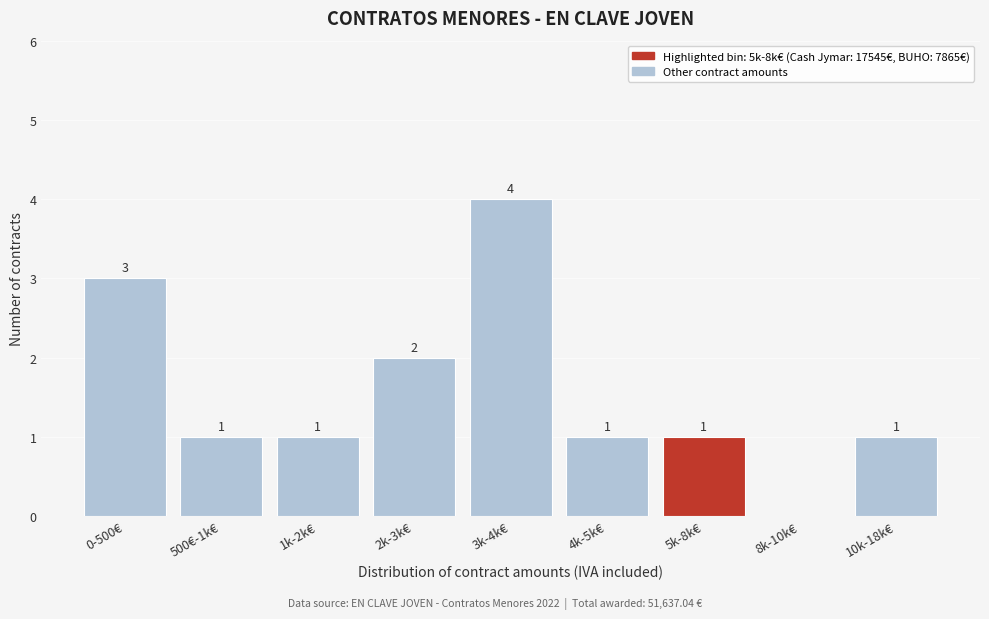

Reading right to left, list all the values displayed in this chart.

10k-18k€=1	8k-10k€=0	5k-8k€=1	4k-5k€=1	3k-4k€=4	2k-3k€=2	1k-2k€=1	500€-1k€=1	0-500€=3